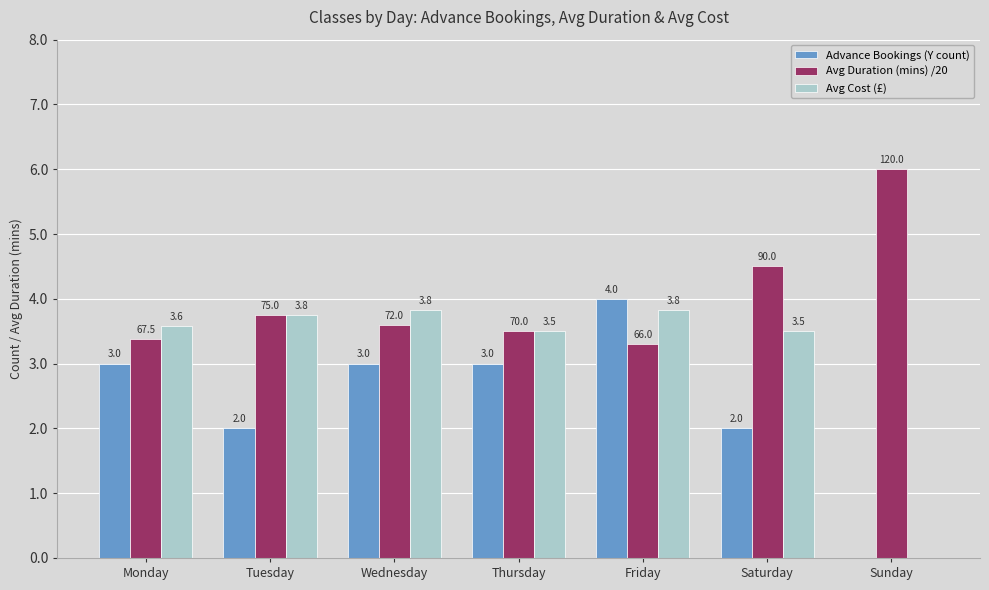

What is the average value of the Advance Bookings (Y count) series?

2.4